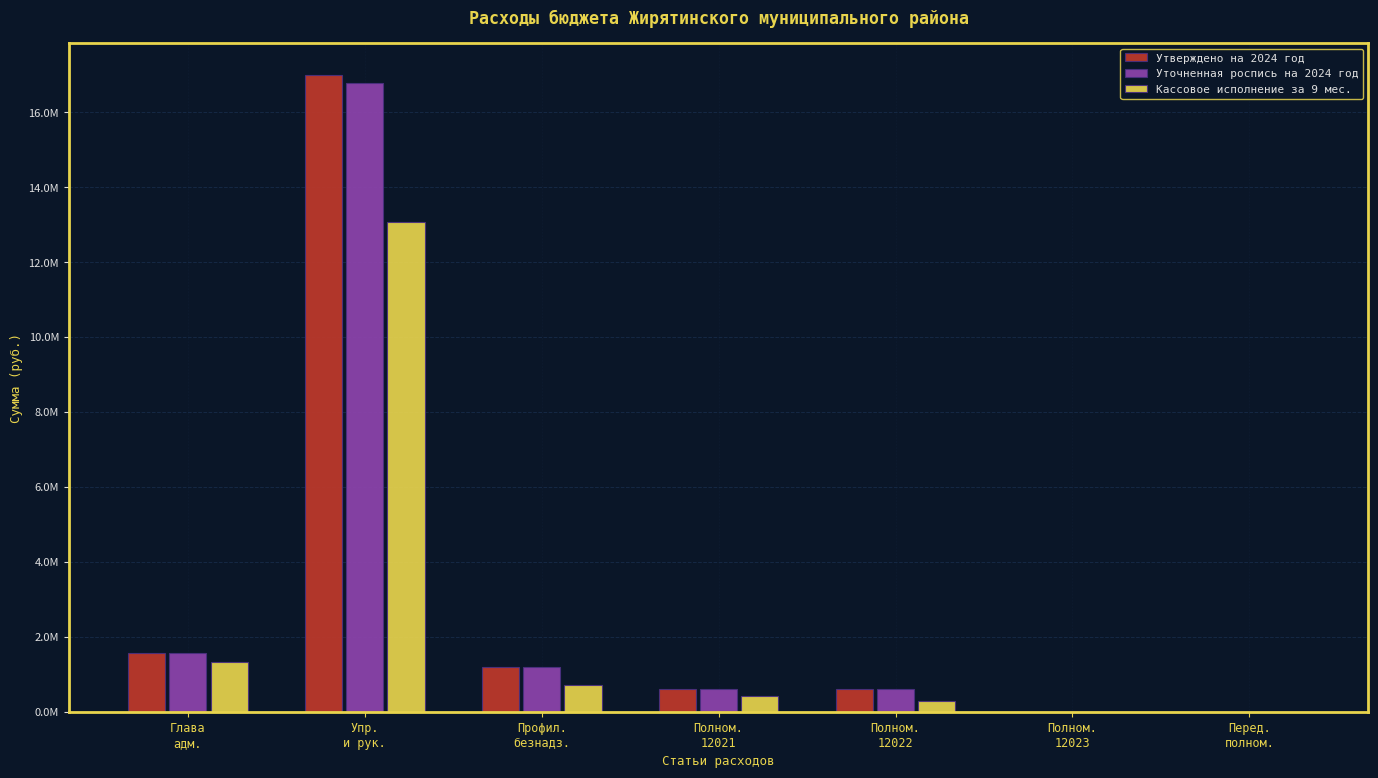

Reading left to right, transcribe all the data shown in this chart.

Утверждено на 2024 год: 1564095.0	16995011.0	1194672.0	597236.0	597236.0	200.0	1200.0
Уточненная роспись на 2024 год: 1564095.0	16788011.0	1194672.0	597236.0	597236.0	200.0	1200.0
Кассовое исполнение за 9 мес.: 1338606.3	13068070.1	705761.6	430083.9	275677.7	0.0	0.0